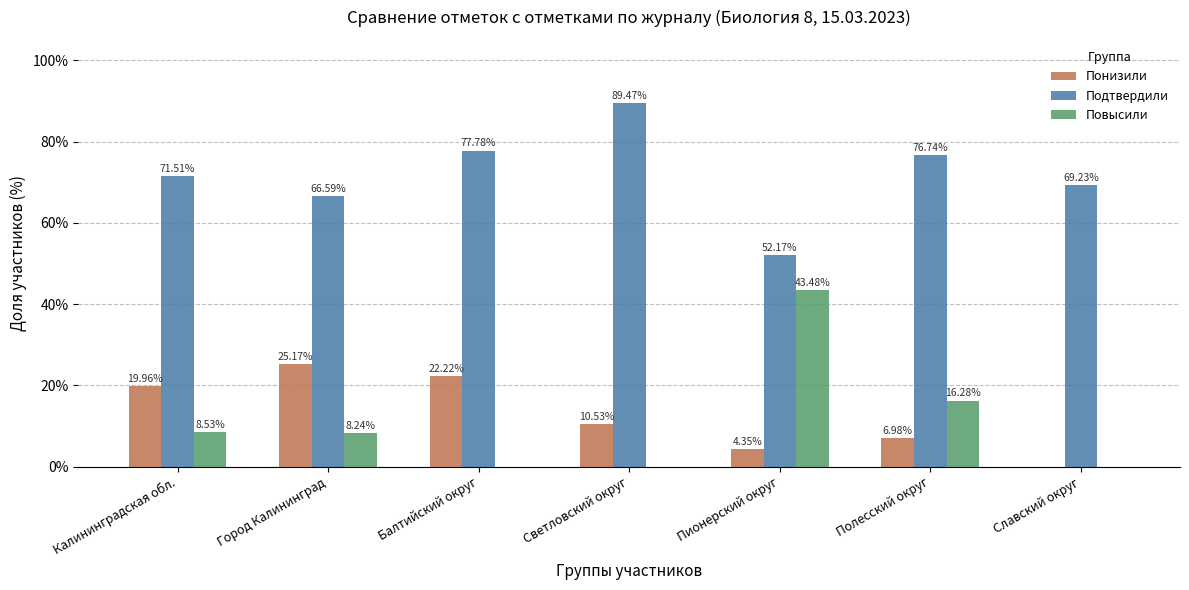

At which label does Подтвердили reach its peak?

Светловский округ